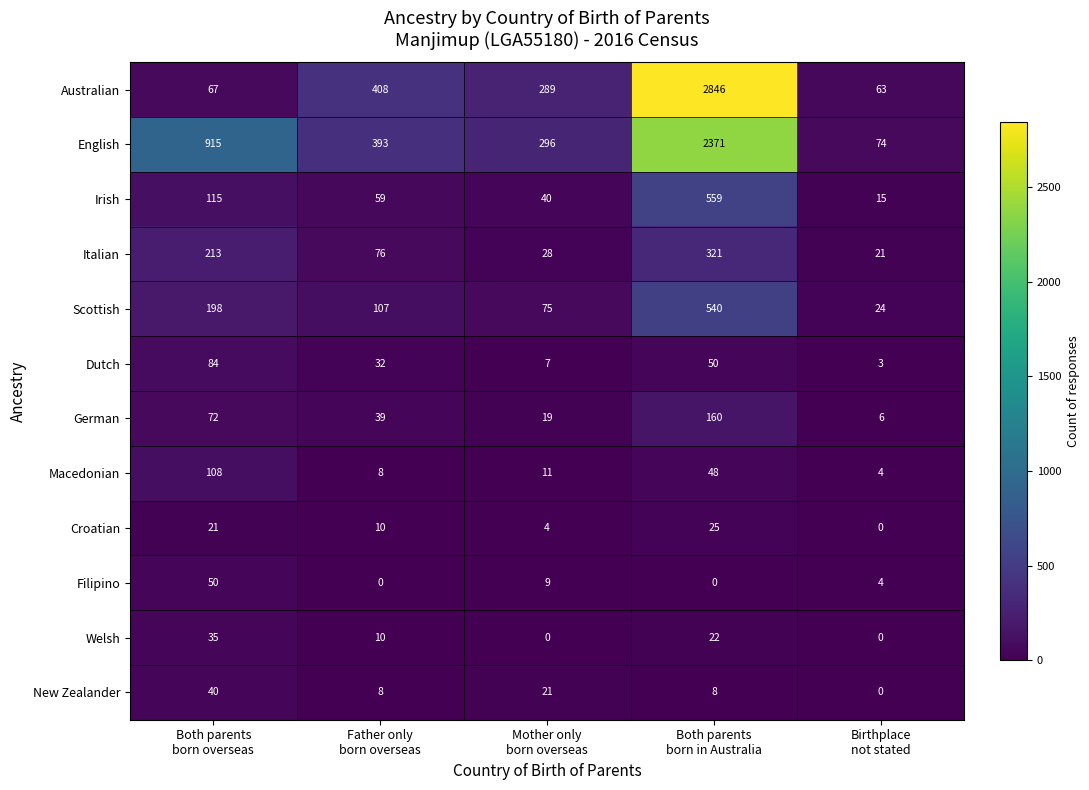

How many distinct data groups are displayed?

12